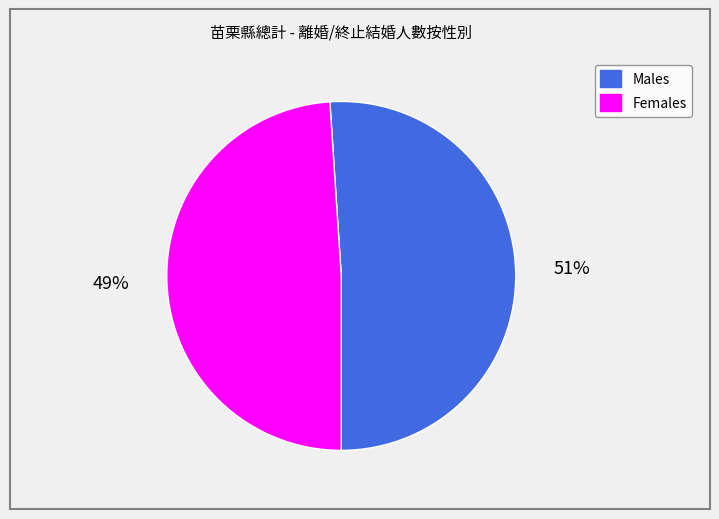

To the nearest percent, what is the difference between the largest and smallest slice percentages?

2%